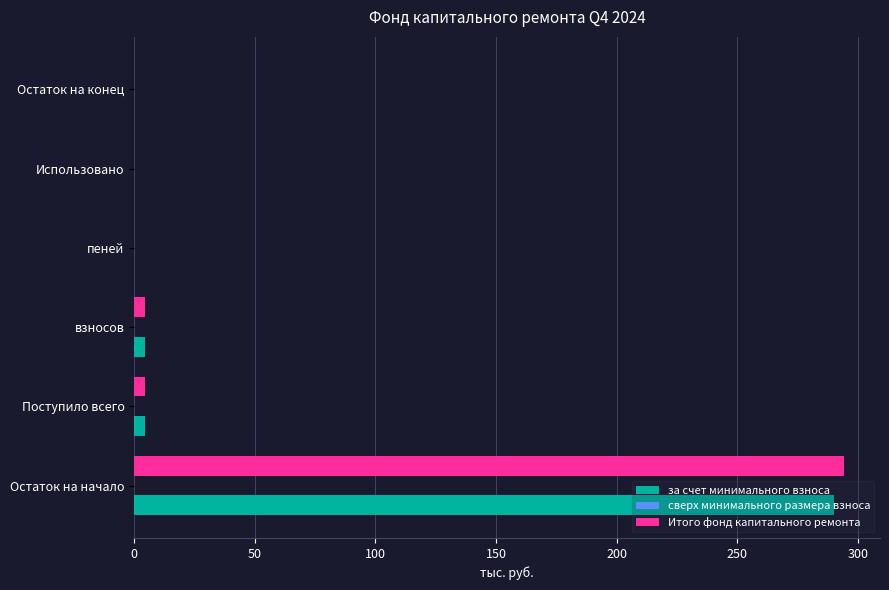

At which category is the sum across all series the highest?

Остаток на начало